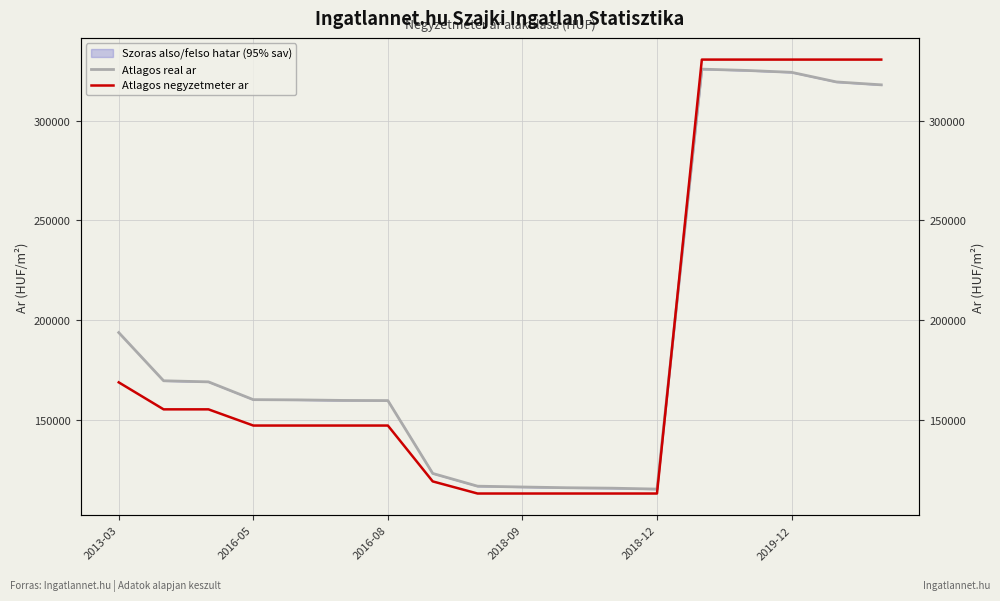

How many interior local peaks does the Atlagos real ar series have?

1